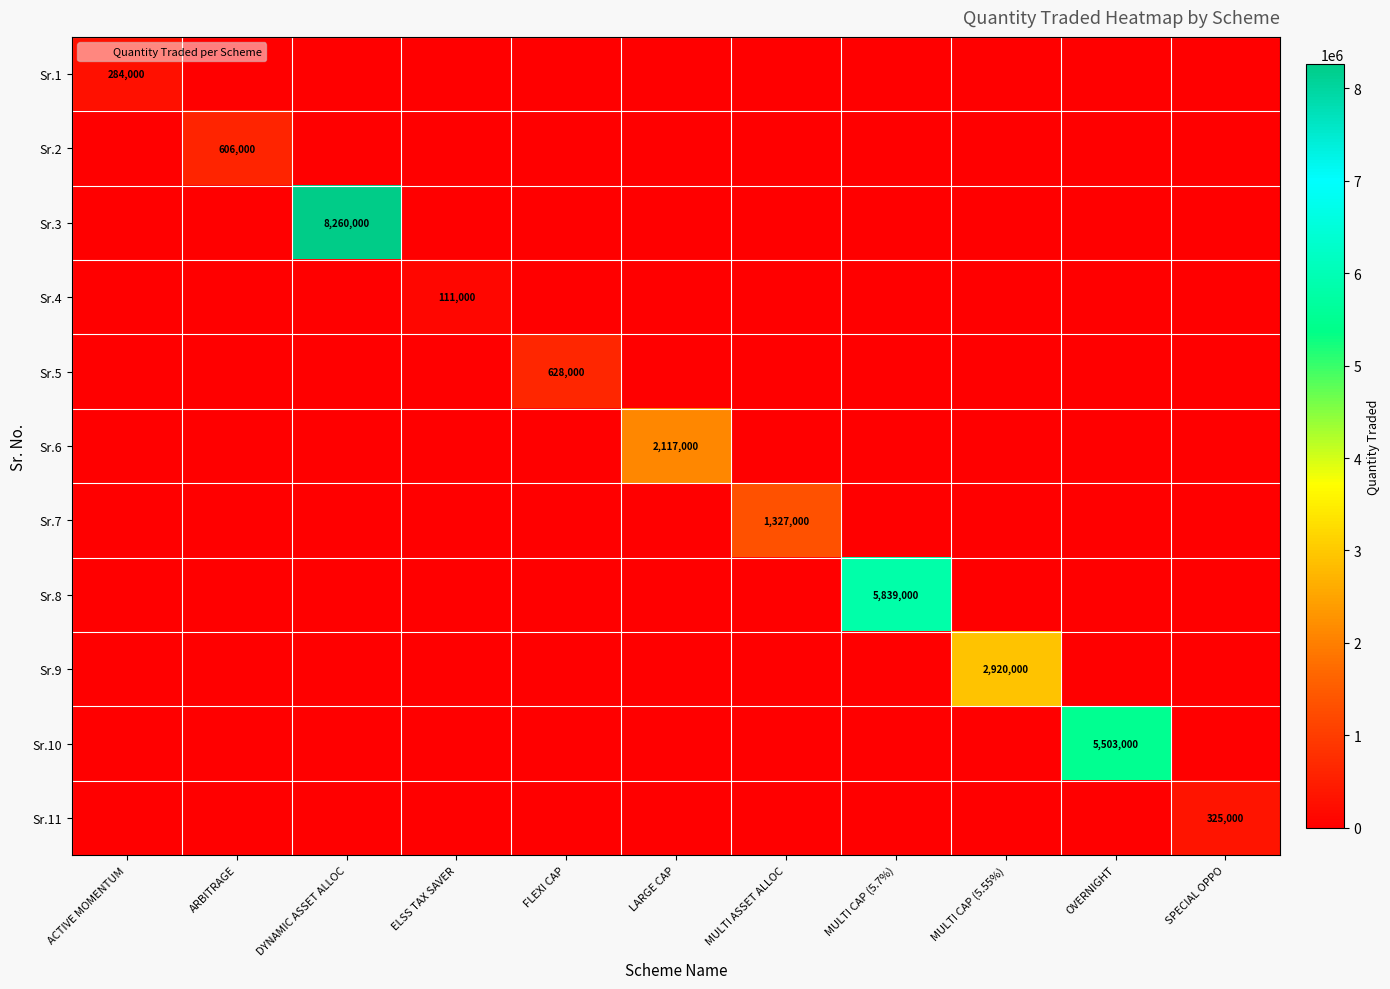

Count the number of data series in this chart.

11